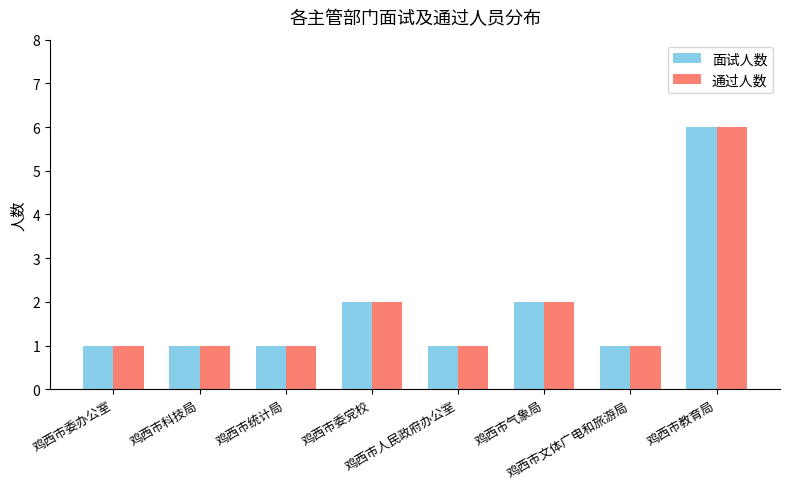

What is the maximum value shown in the chart?

6